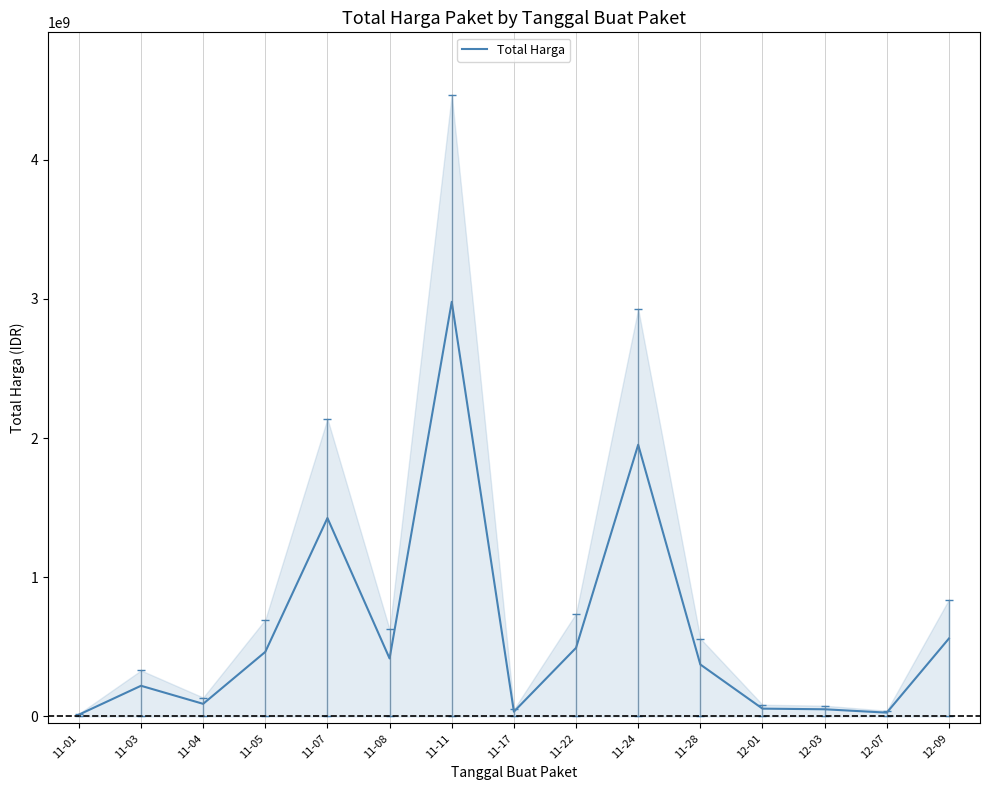

Rank the categories by value from lowest to highest.

11-01, 12-07, 11-17, 12-03, 12-01, 11-04, 11-03, 11-28, 11-08, 11-05, 11-22, 12-09, 11-07, 11-24, 11-11